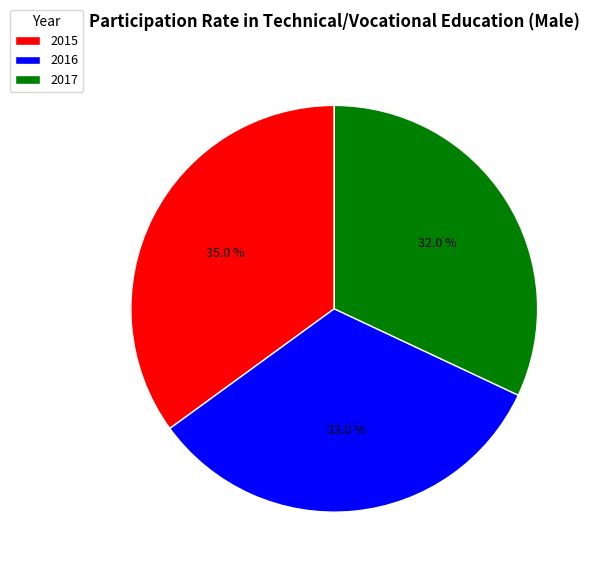

Which slice is the largest?

2015